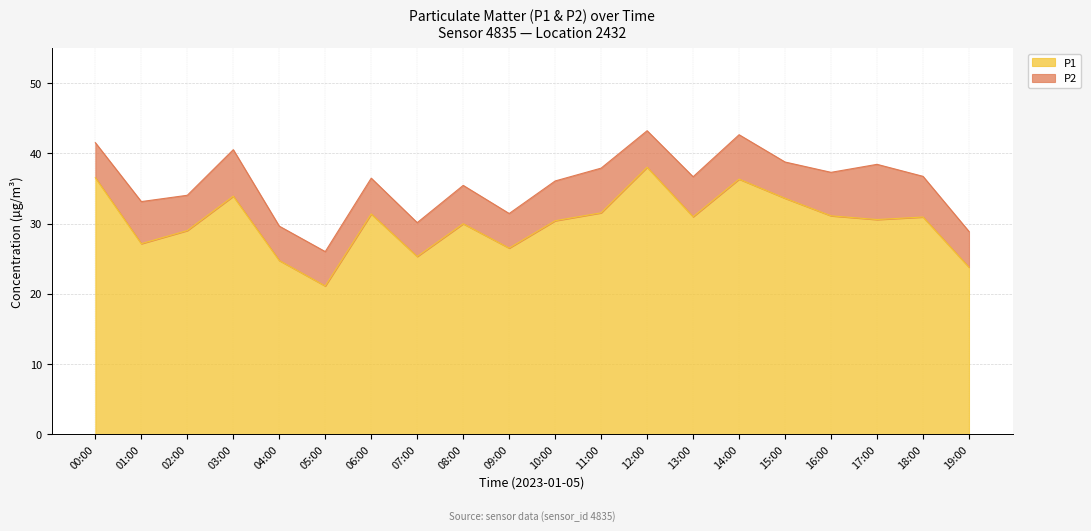

Does the chart display data point markers on the line(s)?

No